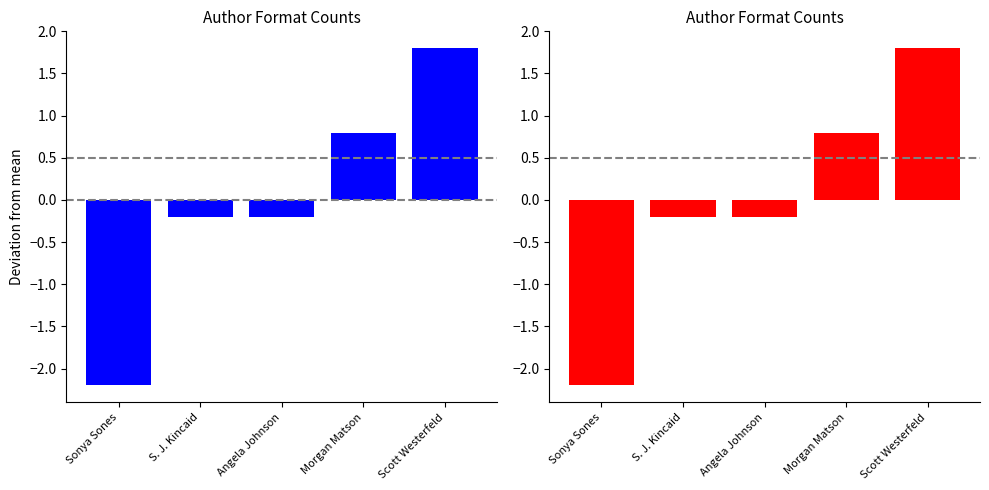

What is the value of the Format Count (red) bar at the 3rd from the left?

-0.2